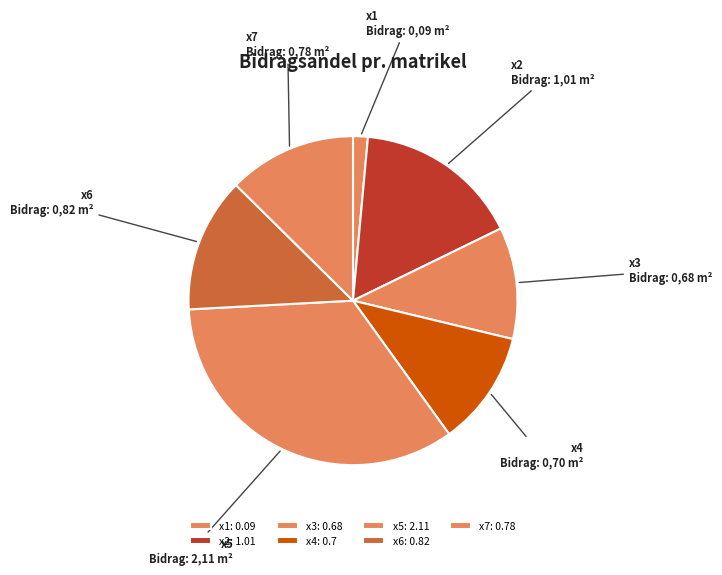

Which slice is the smallest?

x1